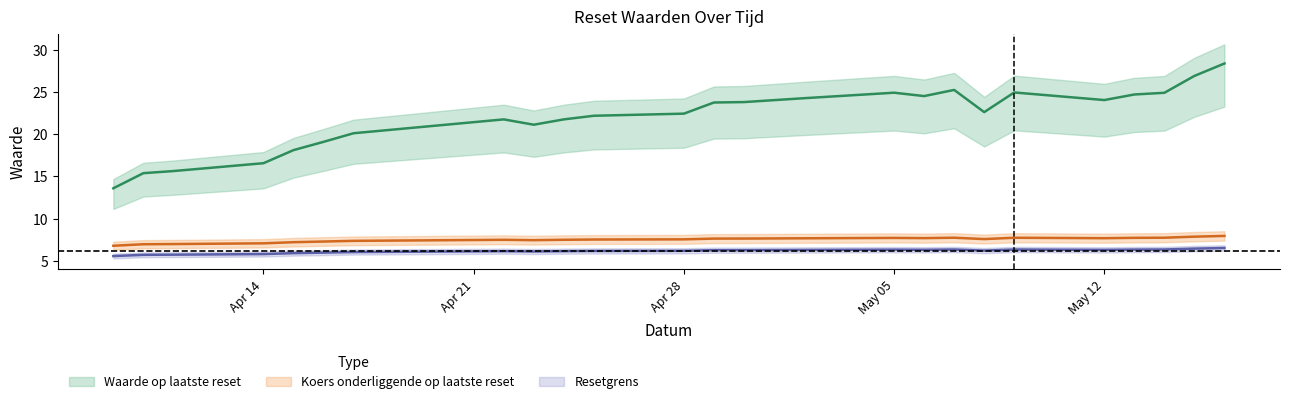

What is the sum of the Koers onderliggende op laatste reset values at 2025-05-02 and 2025-05-08?

15.3